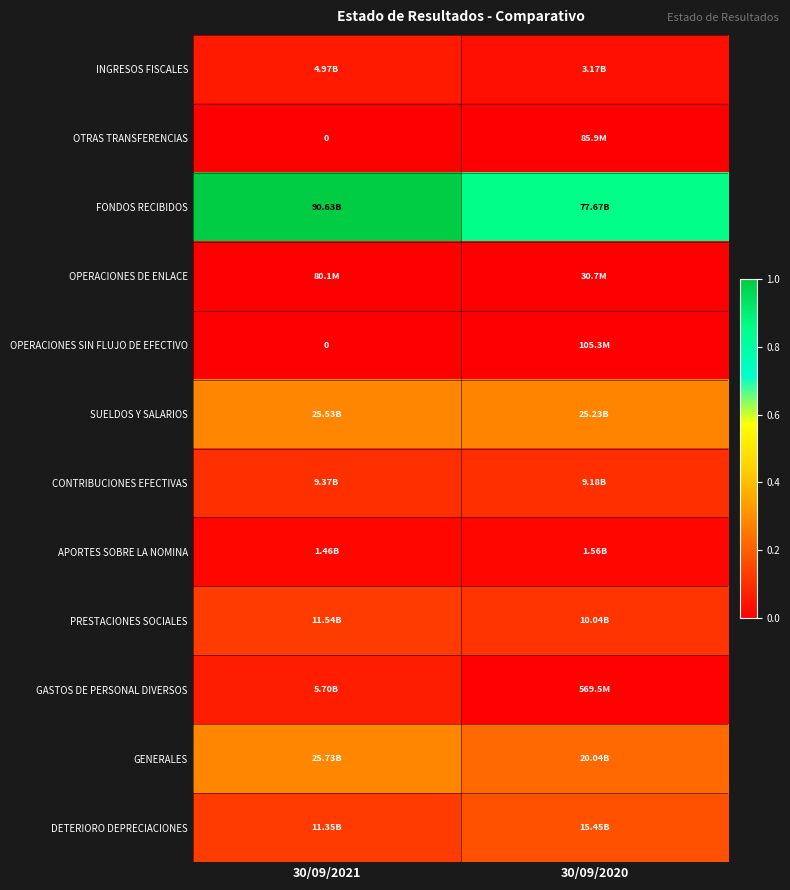

Where is PRESTACIONES SOCIALES nearest to the value 0?

30/09/2020